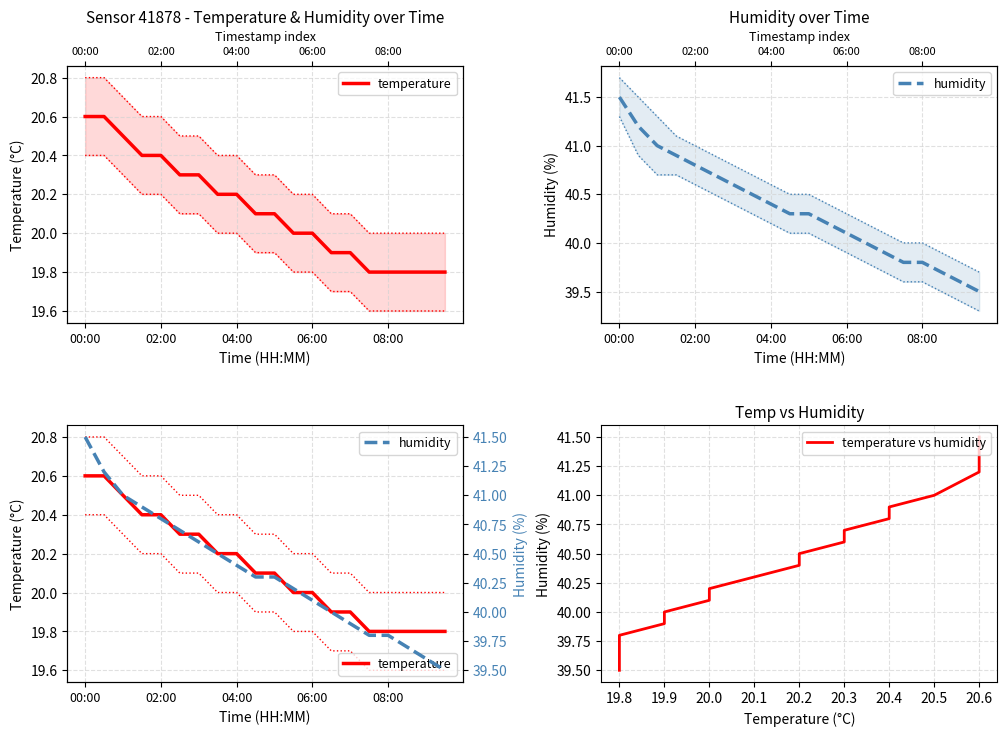

What value does the temperature vs humidity series have at 20.1?

40.3